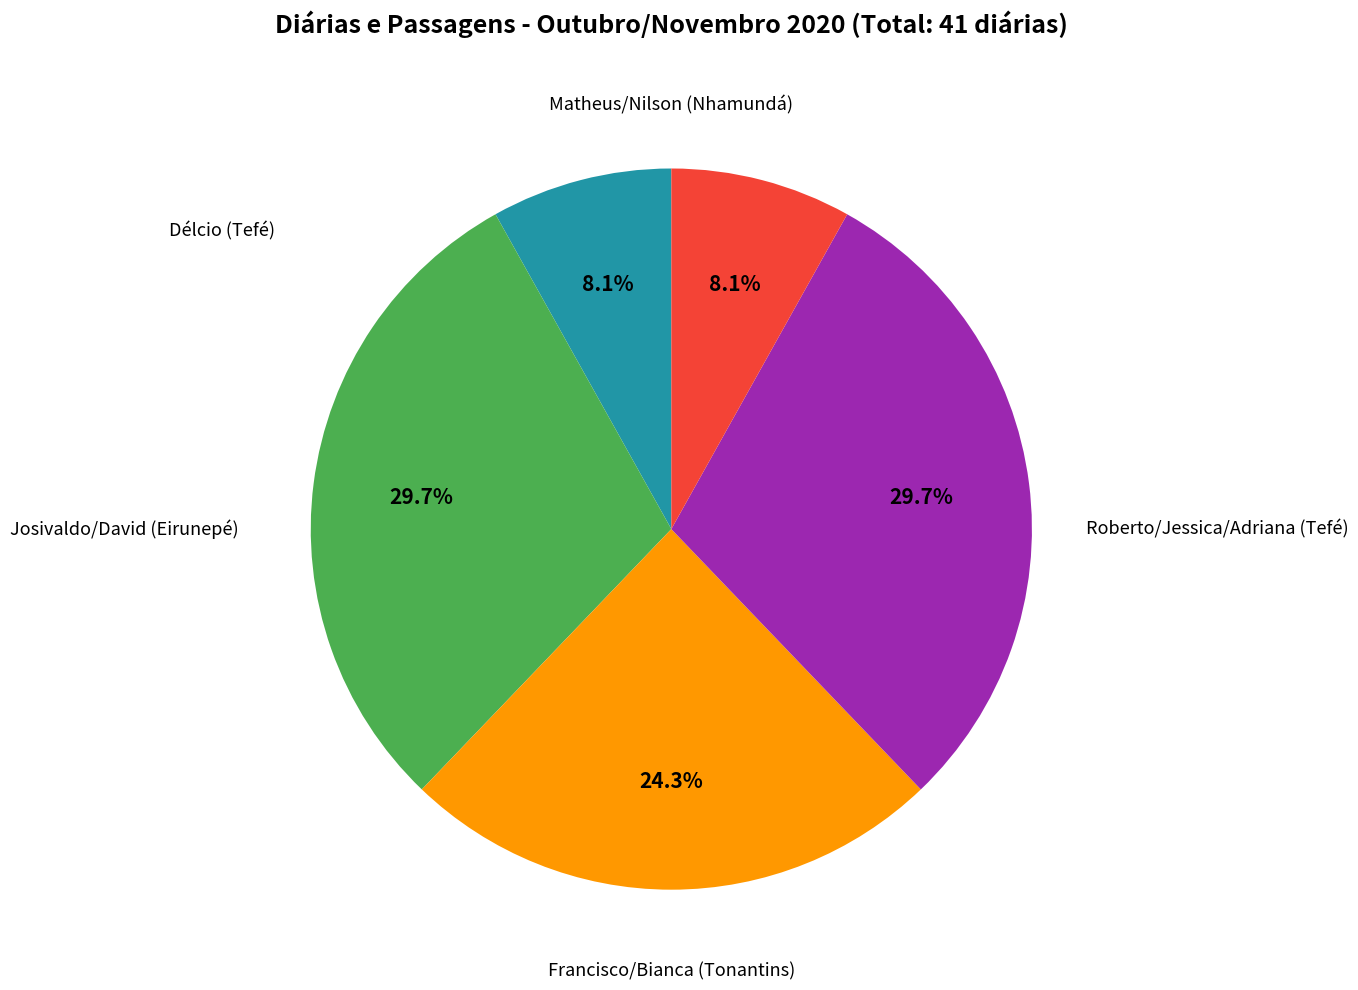

Is there a majority slice in this chart?

No